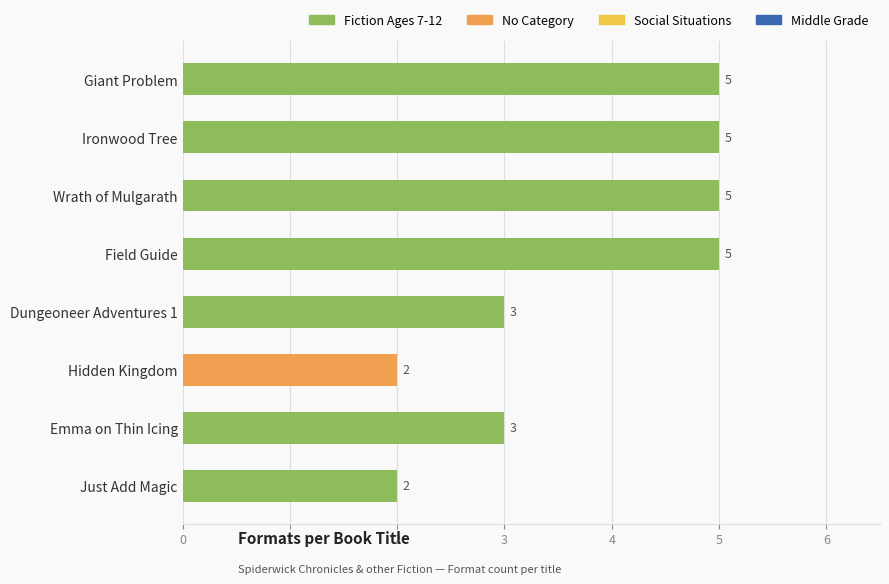

What is the greatest value displayed?

5